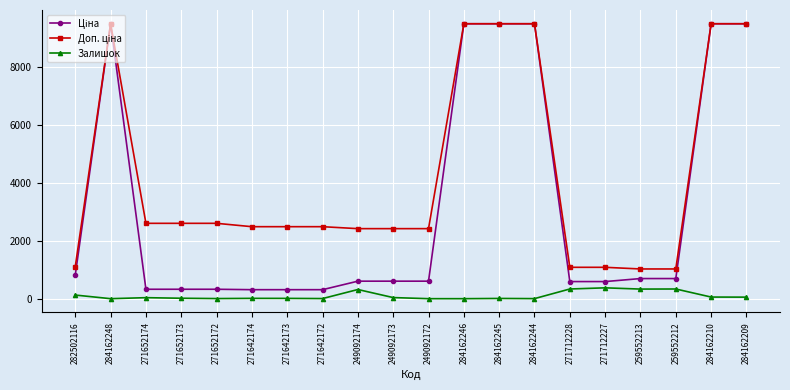

What is the total value across all series at 249092172?

3018.6